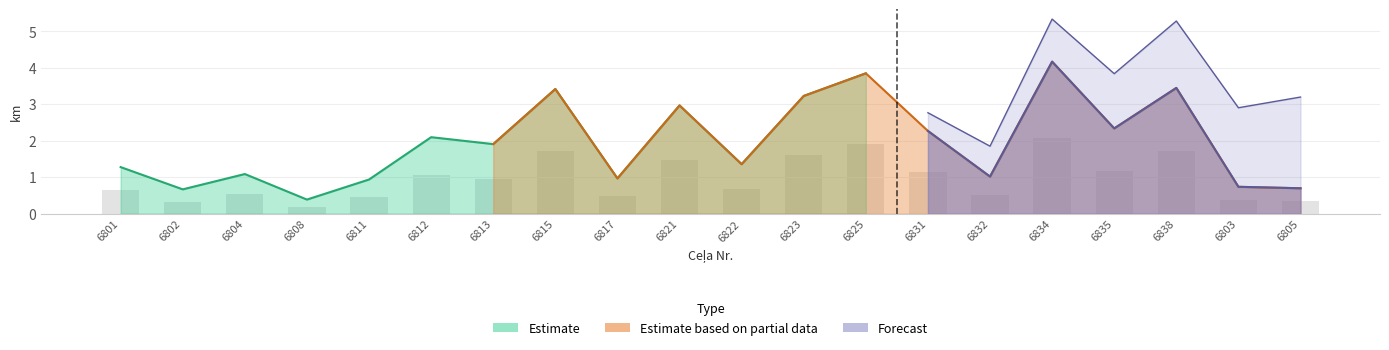

Rank the categories by value from lowest to highest.

6808, 6802, 6805, 6803, 6811, 6817, 6832, 6804, 6801, 6822, 6813, 6812, 6831, 6835, 6821, 6823, 6815, 6838, 6825, 6834